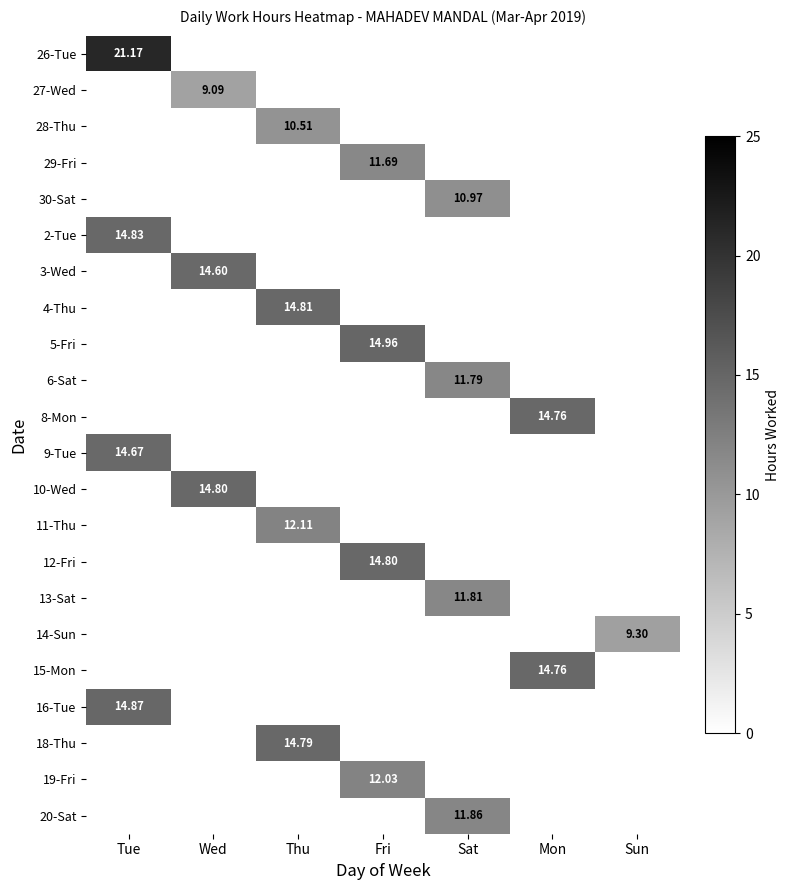

At how many categories does at least one series exceed 18?

1